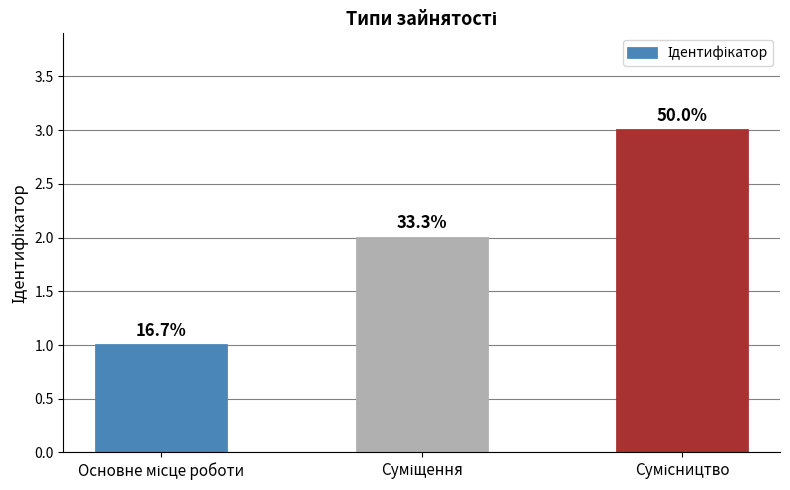

What is the maximum value shown in the chart?

3